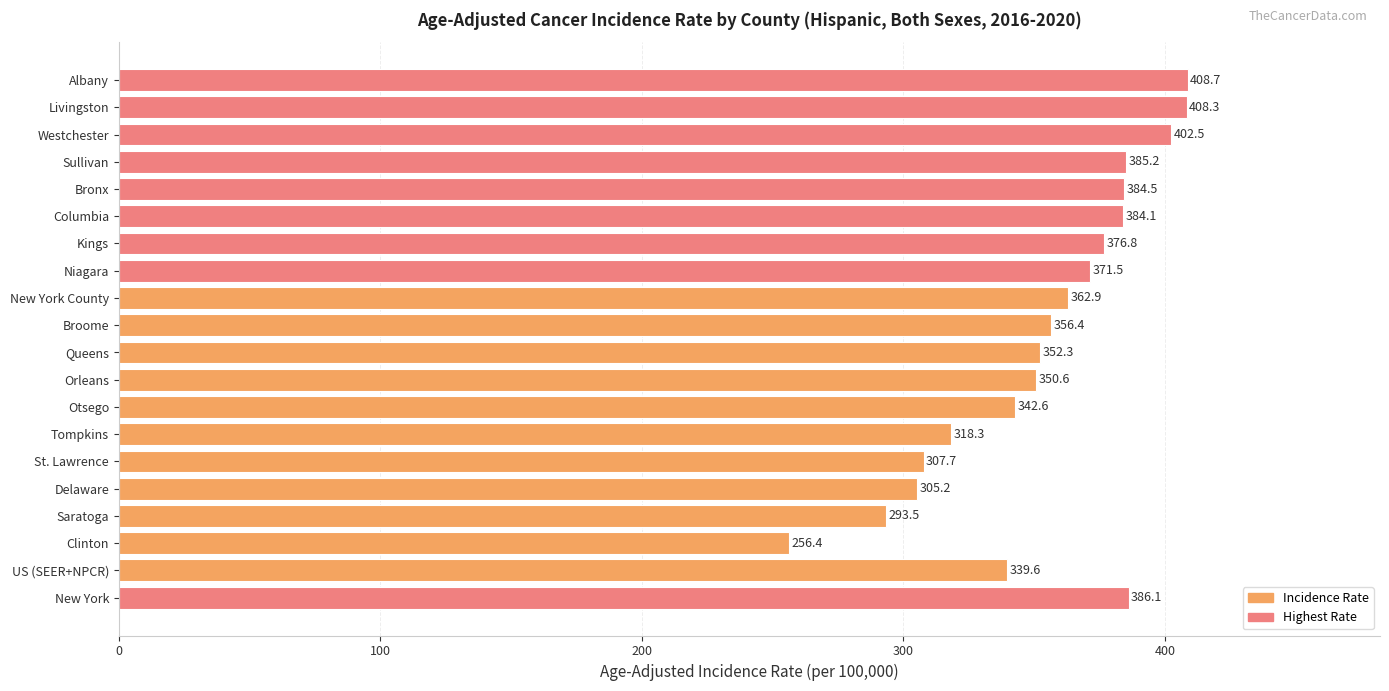

What is the difference between the maximum and second lowest values?

115.2